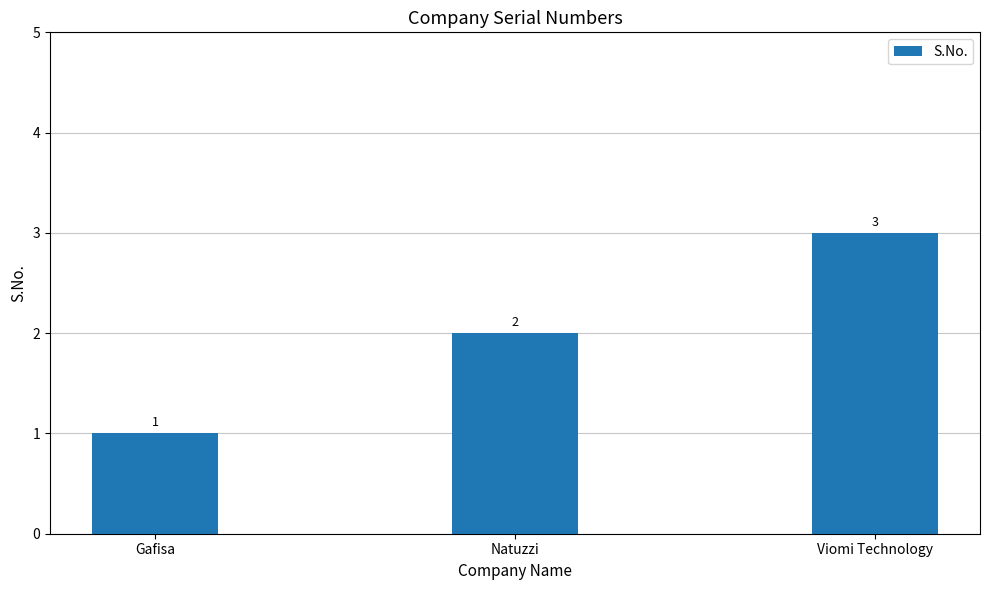

What is the sum of the values at Viomi Technology and Gafisa?

4